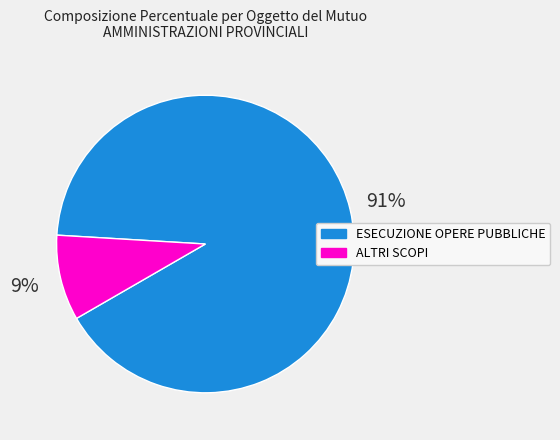

Which has a higher value, ESECUZIONE OPERE PUBBLICHE or ALTRI SCOPI?

ESECUZIONE OPERE PUBBLICHE